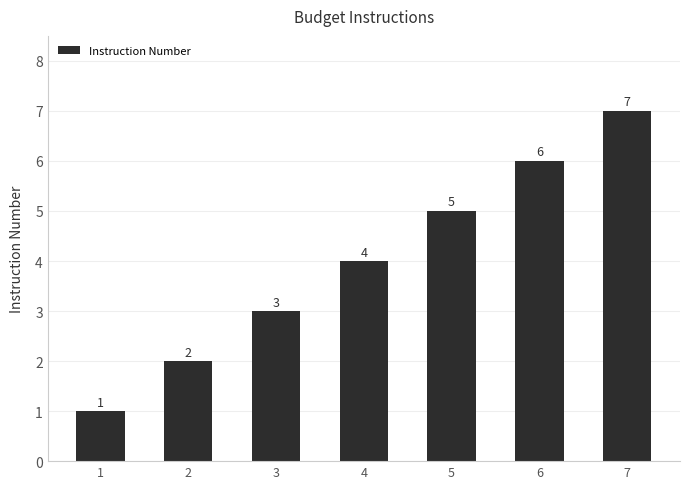

Where is the data nearest to the value 4?

4